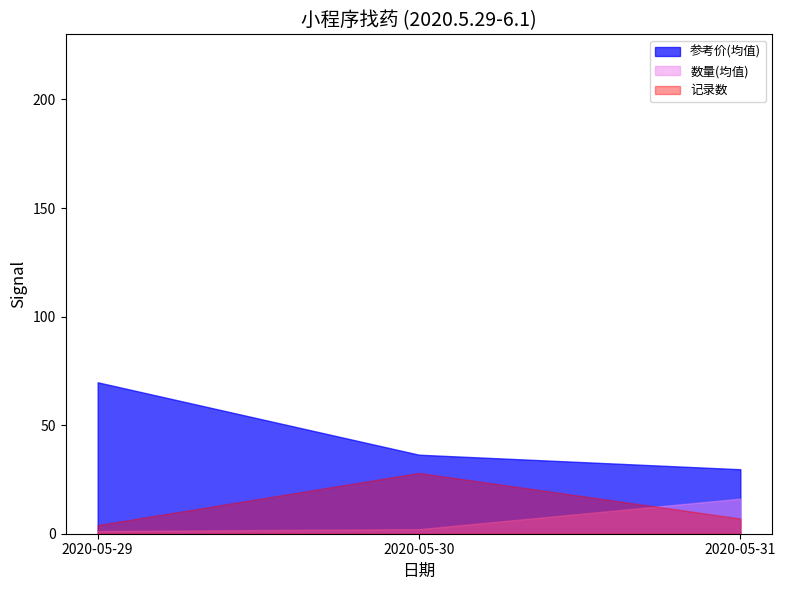

What is the difference between the maximum and second lowest values in the 记录数 series?

21.0